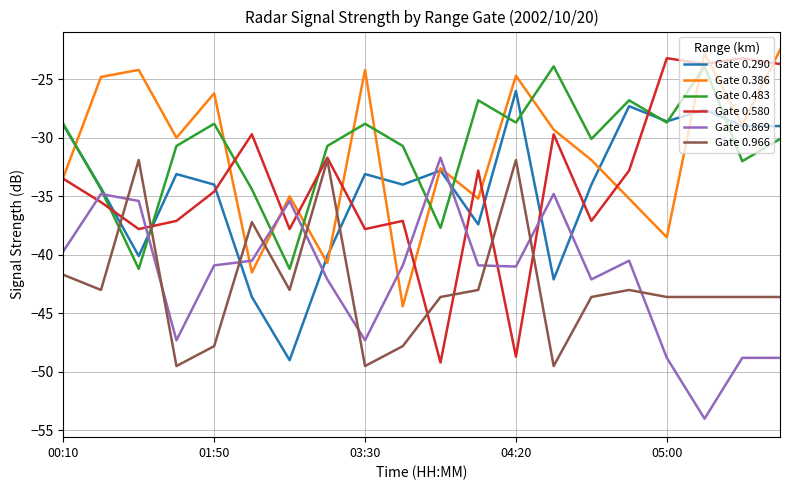

How many series are shown in this chart?

6